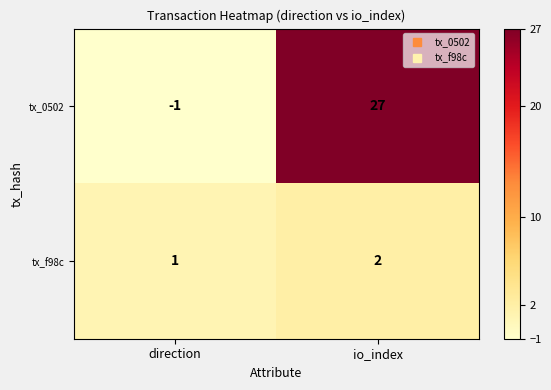

What is the difference between the highest and lowest values at io_index?

25